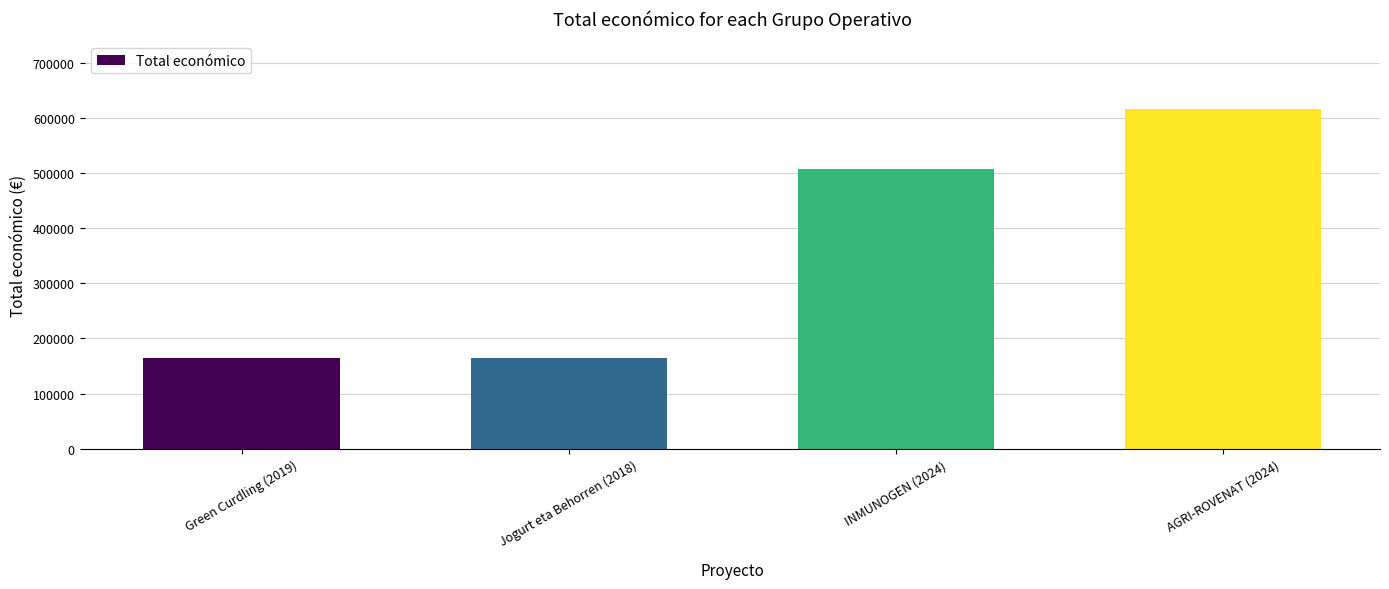

Where is the data nearest to the value 389987?

INMUNOGEN (2024)